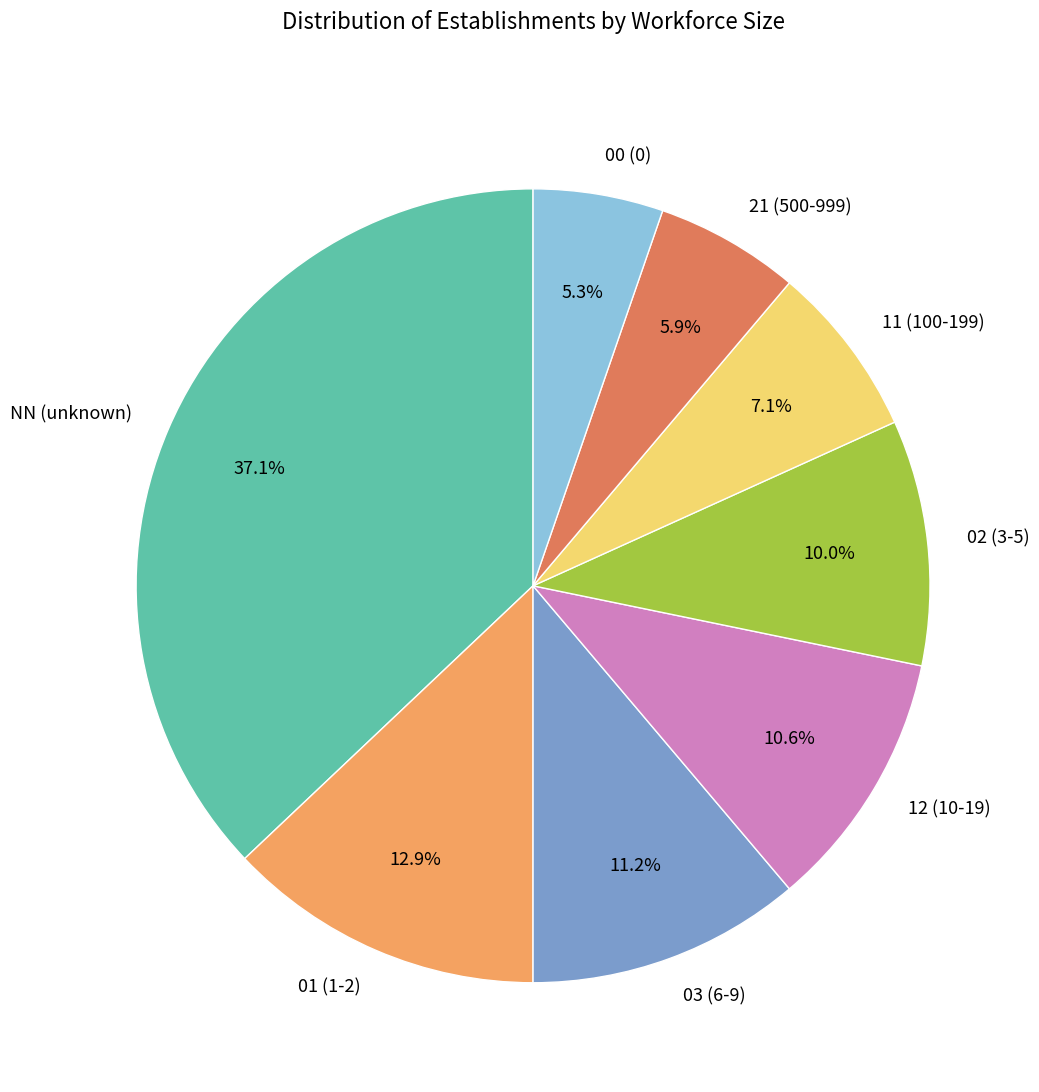

Rank the categories by value from highest to lowest.

NN, 01, 03, 12, 02, 11, 21, 00